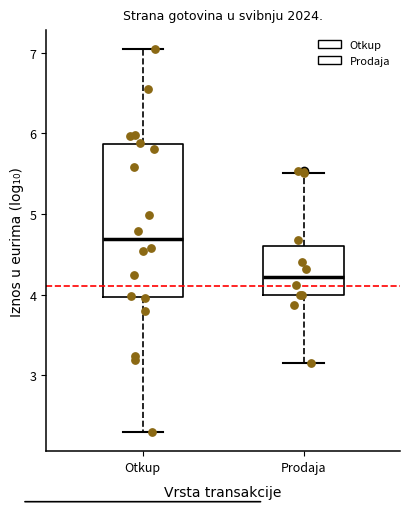

Where does the upper whisker of the box for Prodaja end on the y-axis? The values are not printed on the chart, so give them approximately, as read against the axis.

5.5